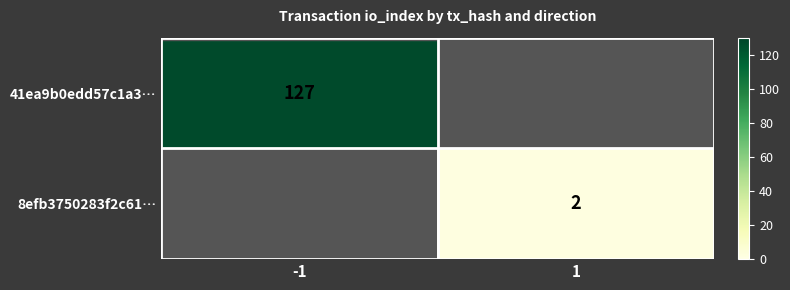

Is the value of 8efb3750283f2c61… at 1 greater than the value of 41ea9b0edd57c1a3… at -1?

No